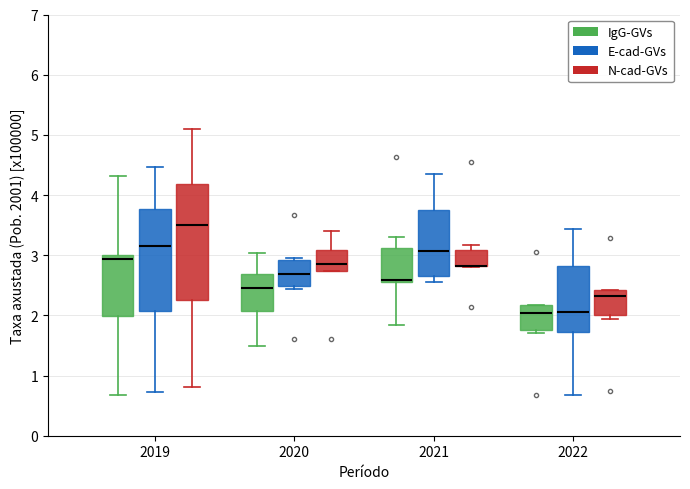

Where does the upper whisker of the box for 2021 (IgG-GVs) end on the y-axis? The values are not printed on the chart, so give them approximately, as read against the axis.

3.3